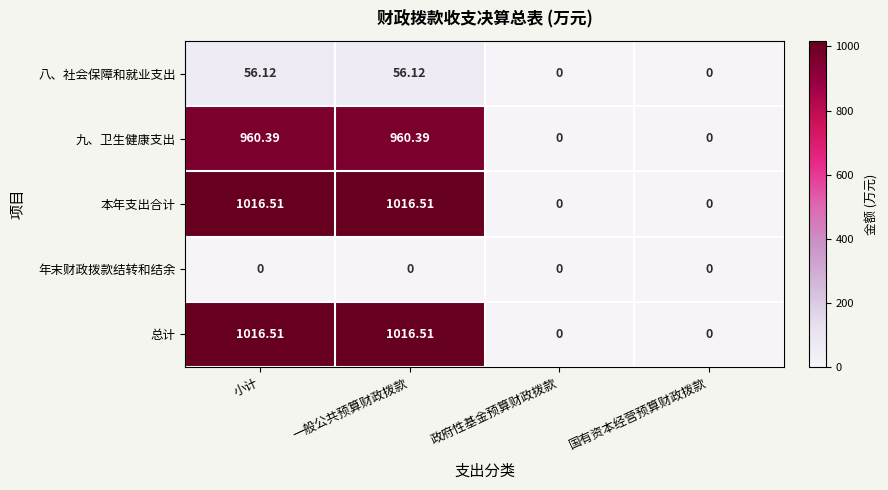

List the series in order of their peak value, lowest first.

年末财政拨款结转和结余, 八、社会保障和就业支出, 九、卫生健康支出, 本年支出合计, 总计